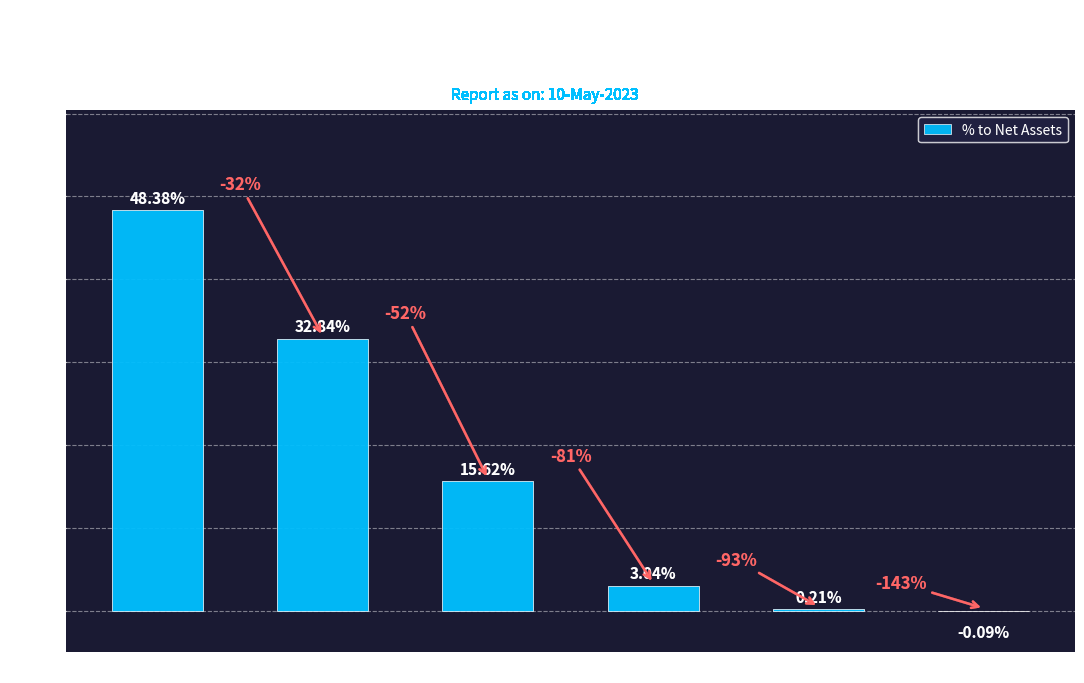

The value at Treasury Bills is 7.2. True or false?

False